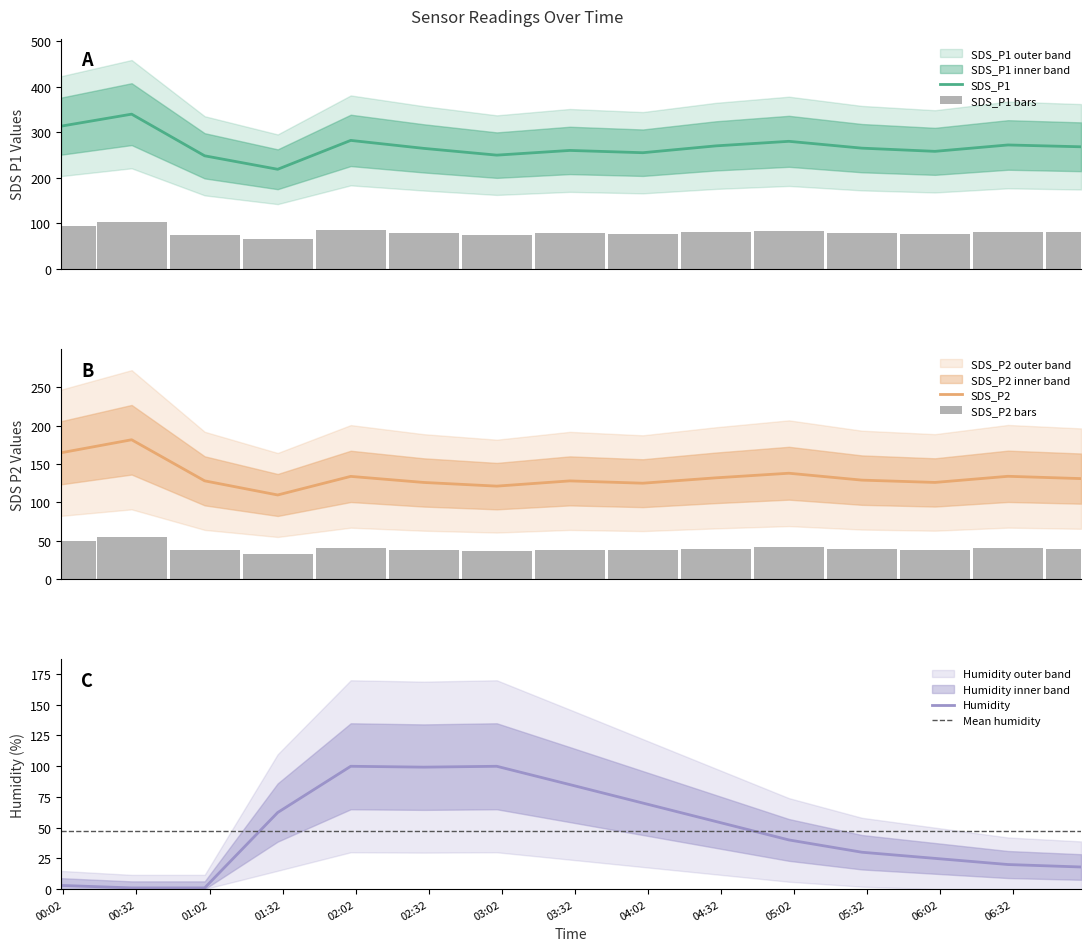

What is the minimum value for SDS_P1?

218.6